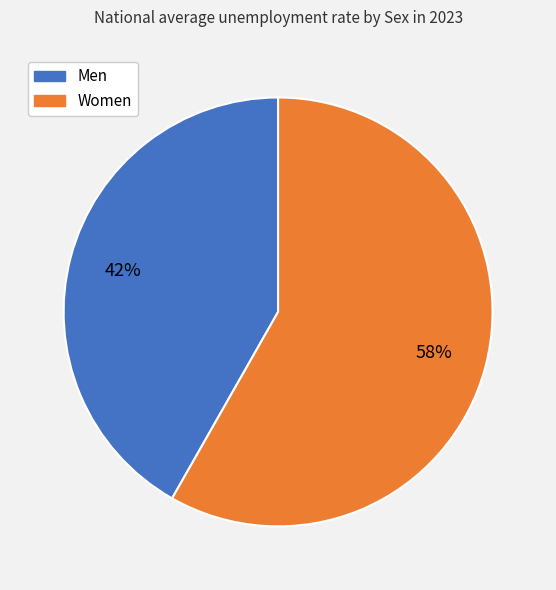

To the nearest percent, what is the average slice percentage?

50%